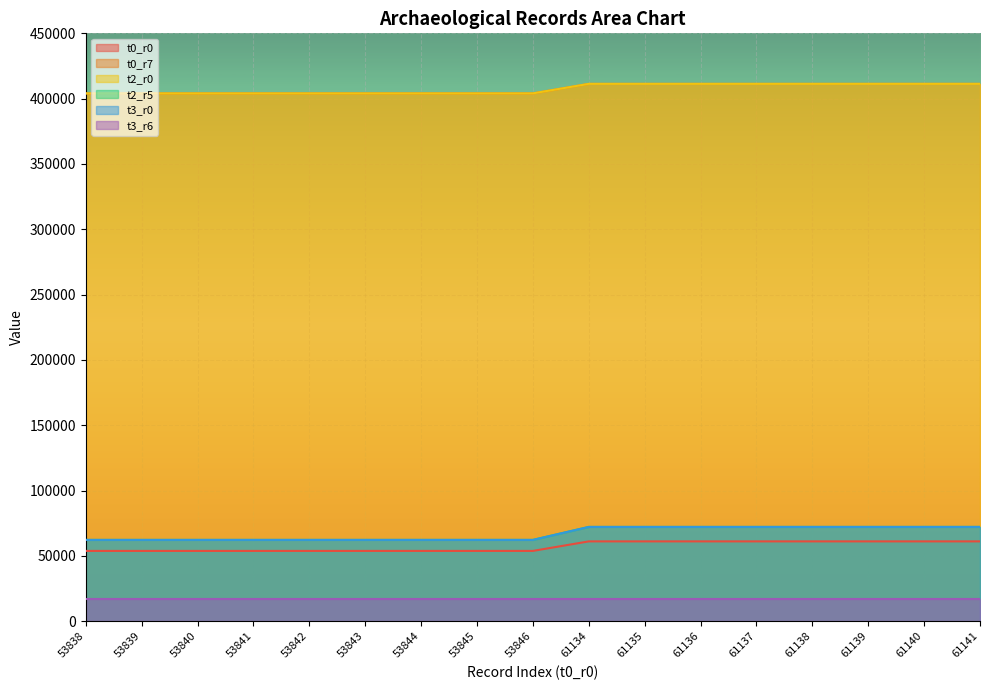

True or false: t2_r5 and t0_r0 cross at least once.

False